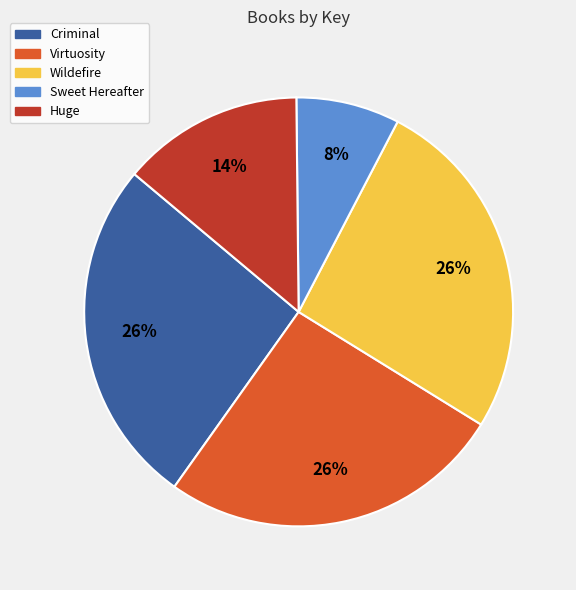

Is there any slice that represents more than half of the pie?

No